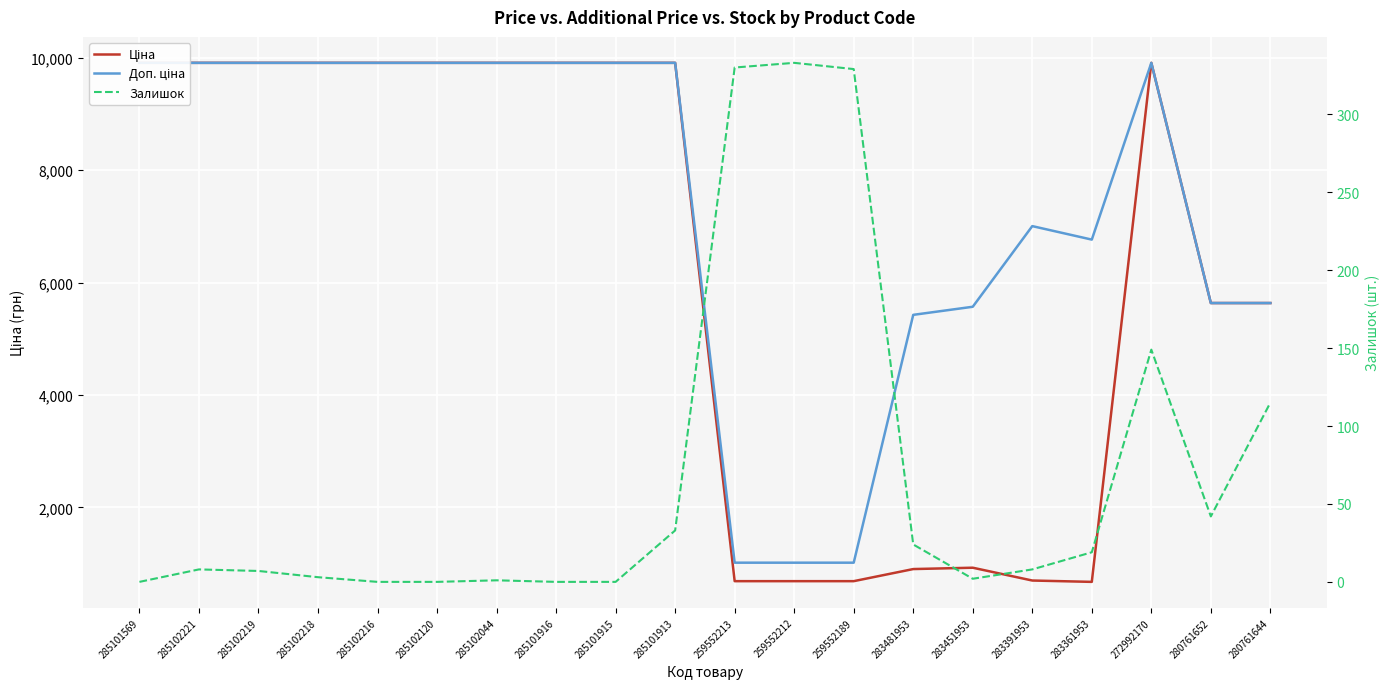

Read the Залишок value at 259552189.

329.0